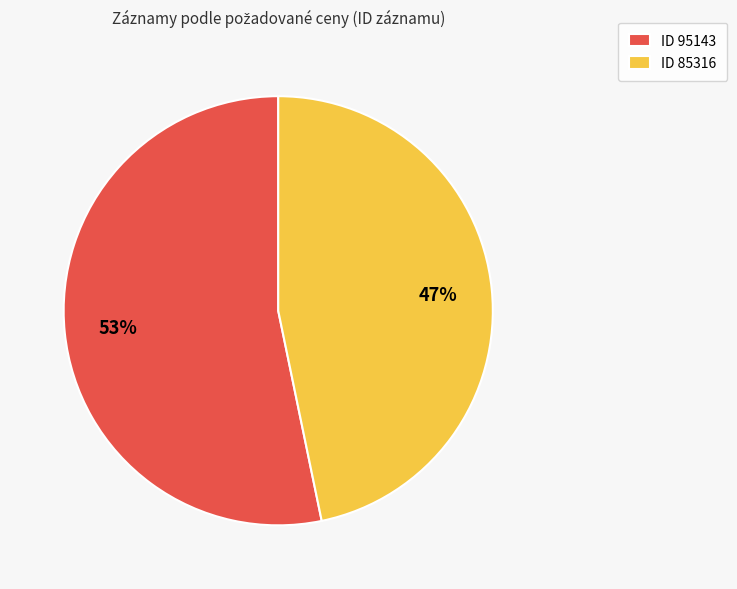

What is the largest slice in the pie chart?

ID 95143